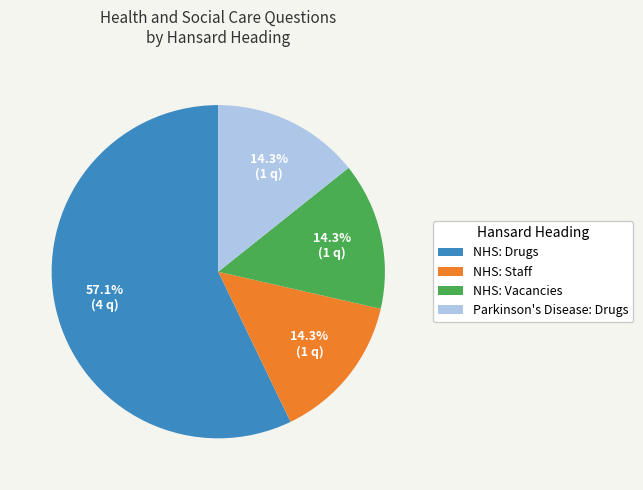

Do NHS: Vacancies and NHS: Drugs together represent more than half of the pie?

Yes